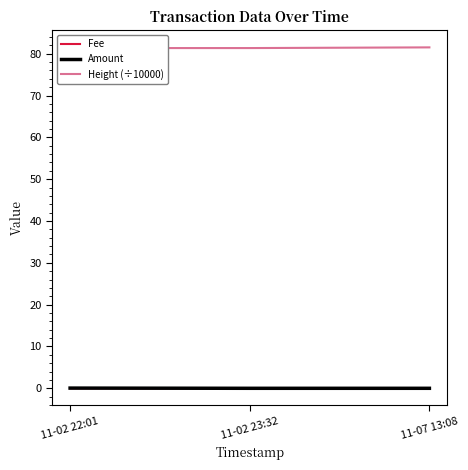

How many Fee values are between 0 and 1?

3